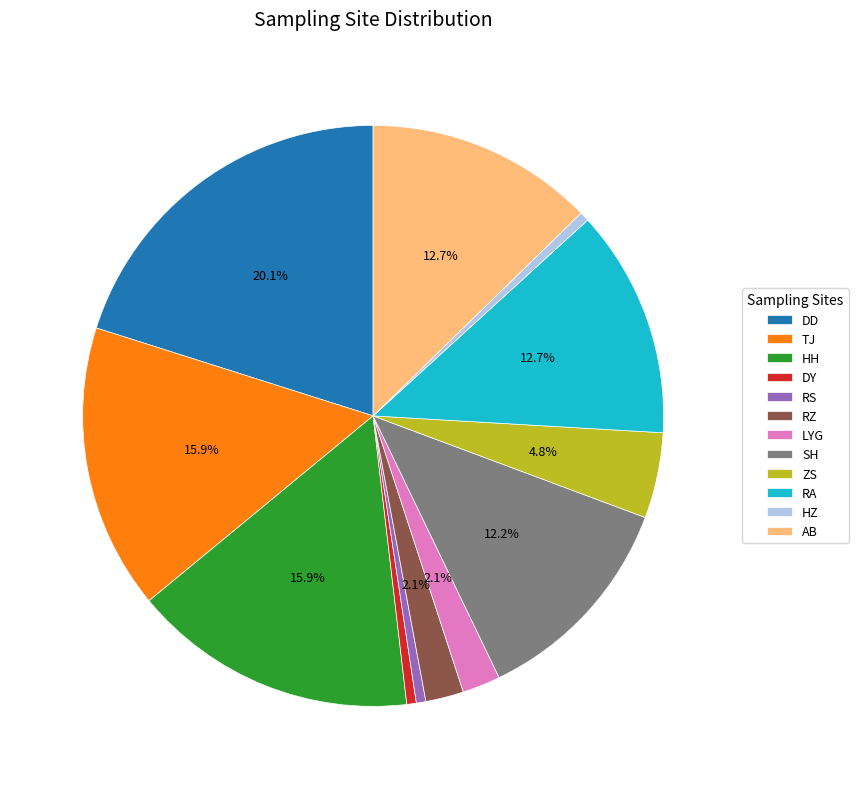

Count the number of slices in the pie.

12